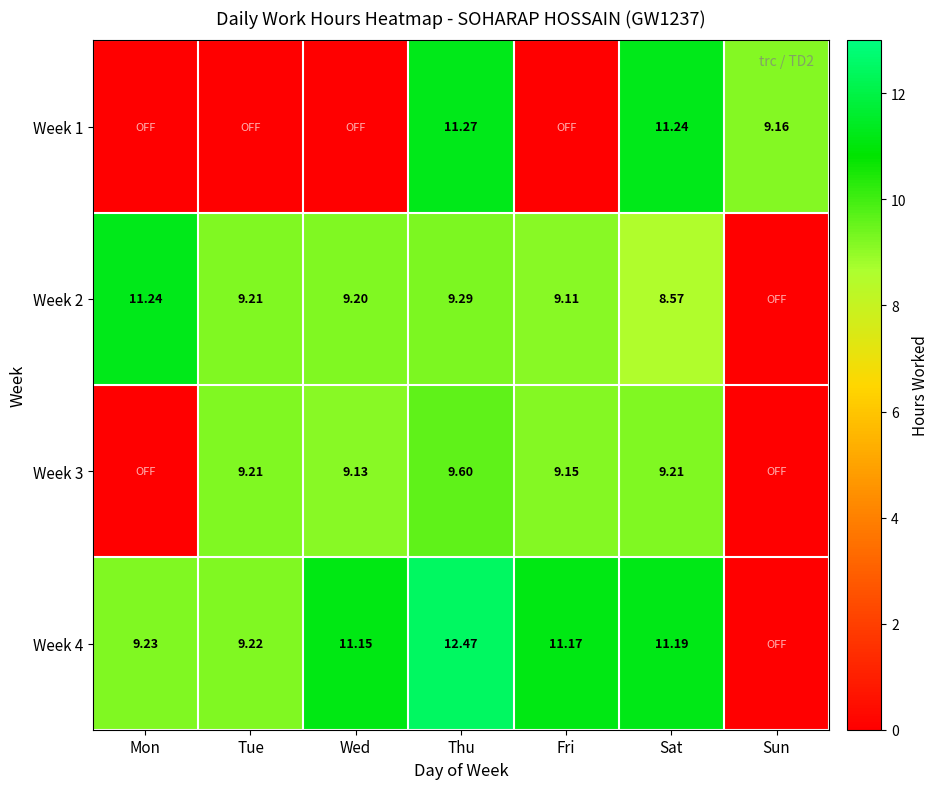

Is the value of Week 2 at Fri greater than the value of Week 3 at Thu?

No